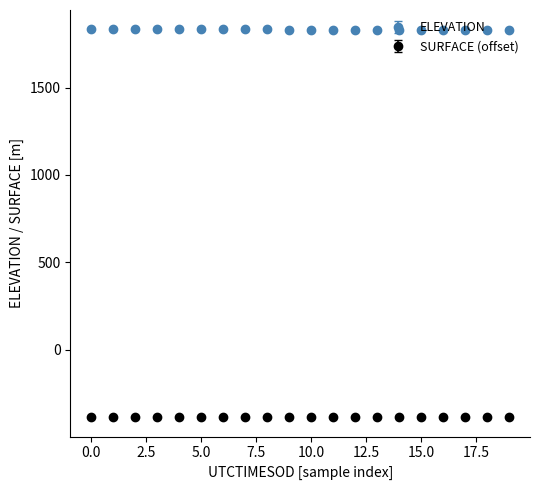

What is the maximum value shown in the chart?

1833.5